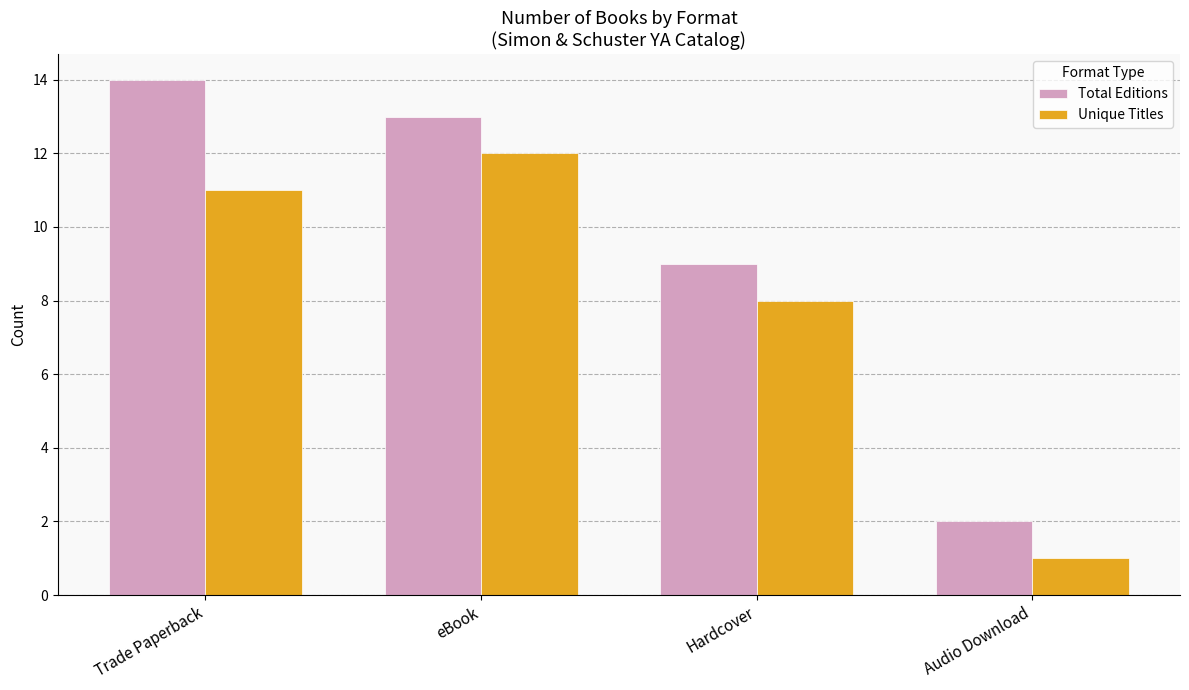

What is the label of the 2nd bar from the right?

Hardcover